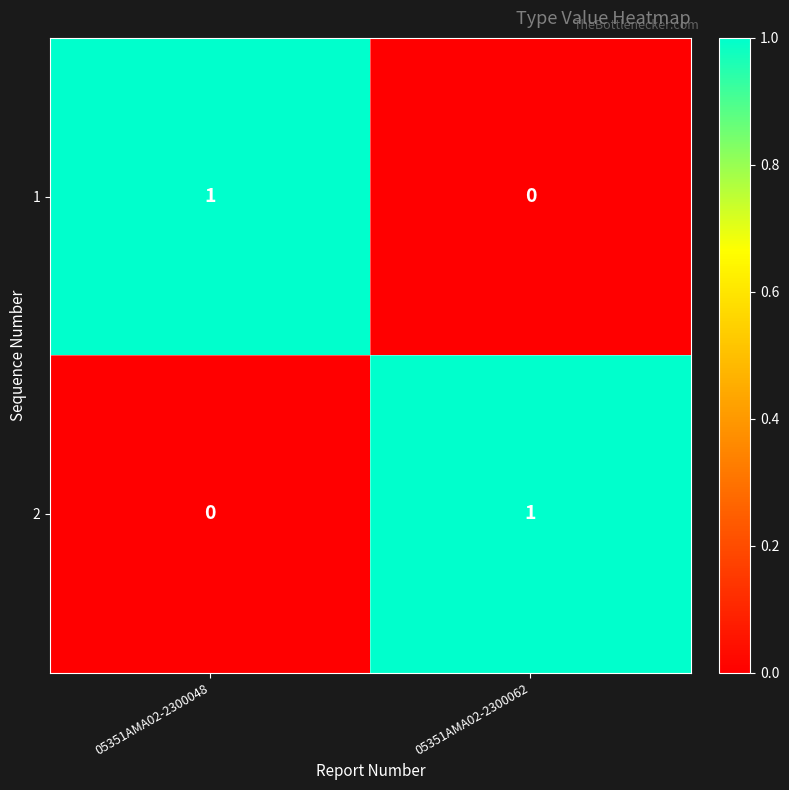

Reading left to right, list all the values displayed in this chart.

1: 1	0
2: 0	1